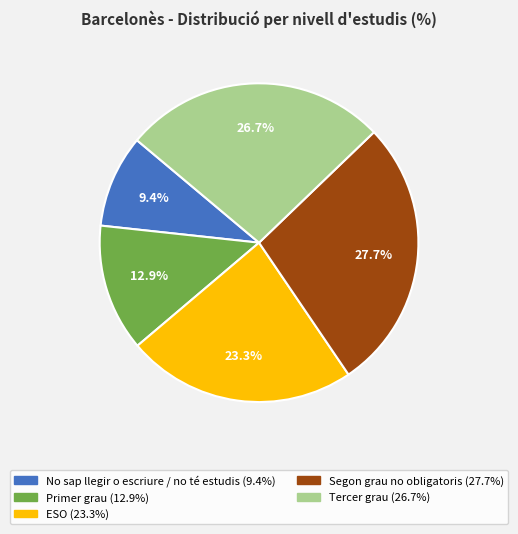

What is the smallest slice in the pie chart?

No sap llegir o escriure / no té estudis